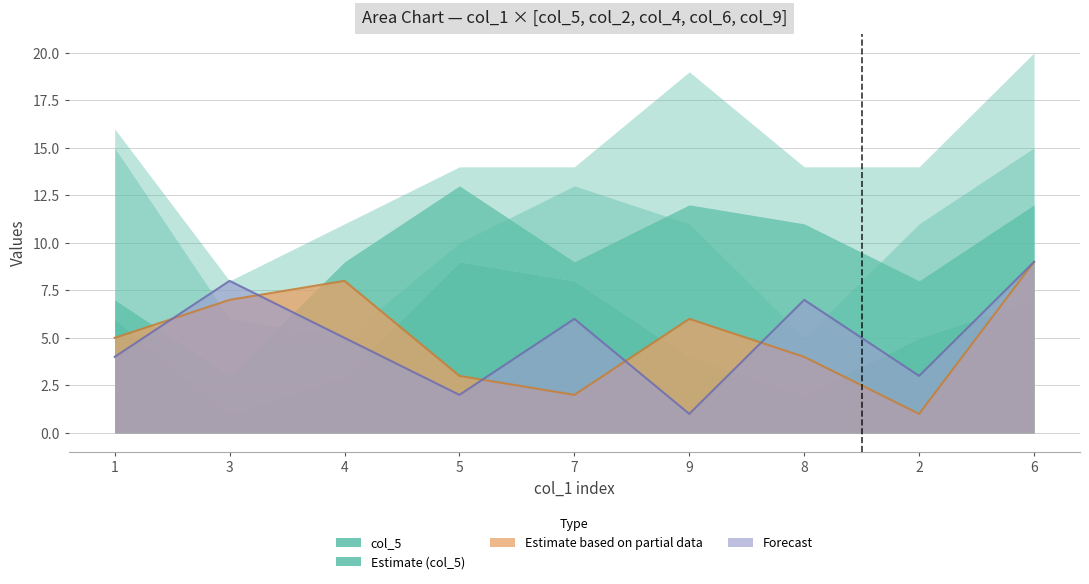

Rank the categories by Estimate based on partial data value from highest to lowest.

6, 4, 3, 9, 1, 8, 5, 7, 2